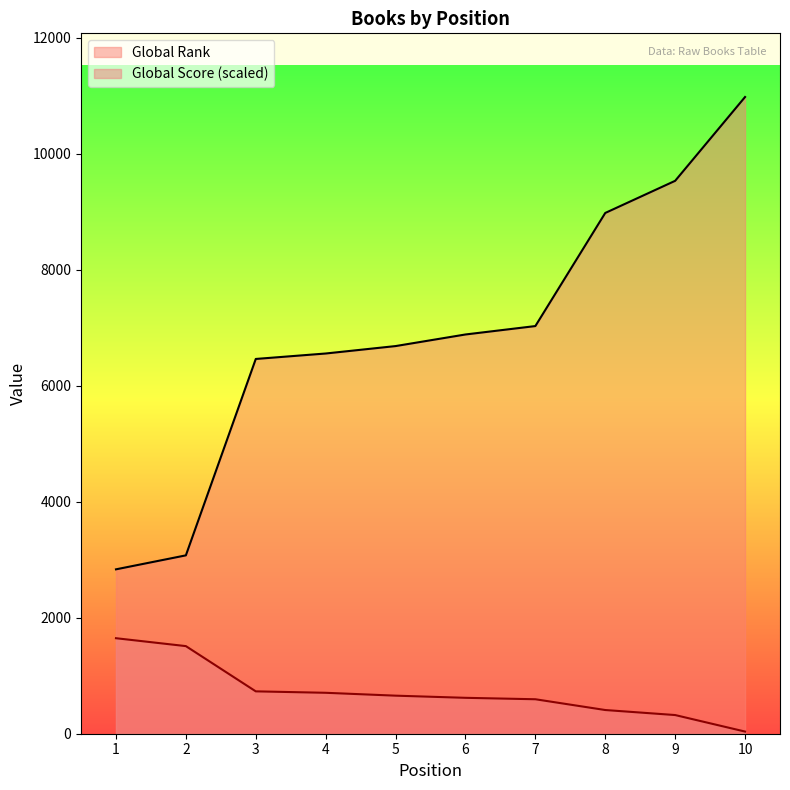

What are all the series names shown in the legend?

Global Rank, Global Score (scaled)